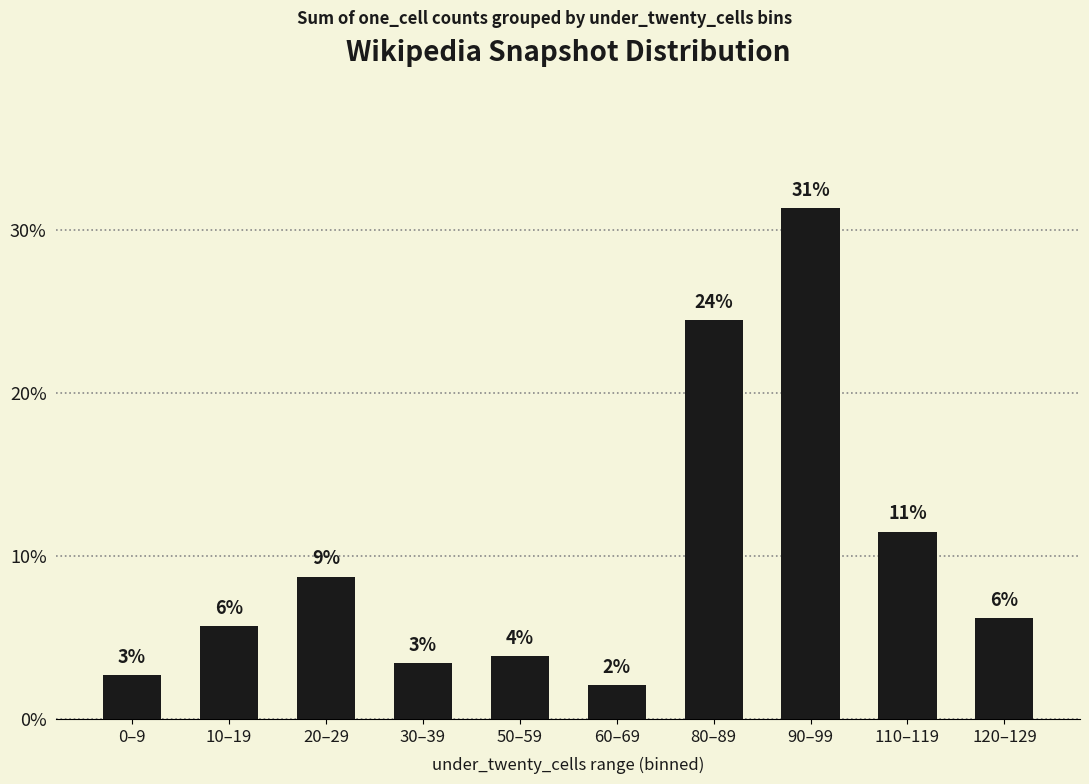

Reading left to right, extract all data points from this chart.

2.7	5.7	8.7	3.4	3.9	2.1	24.5	31.3	11.5	6.2